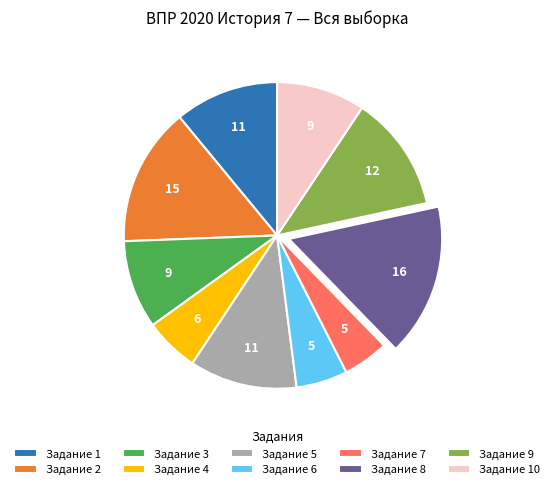

Approximately how many times larger is the value at Задание 4 compared to Задание 3?

0.6